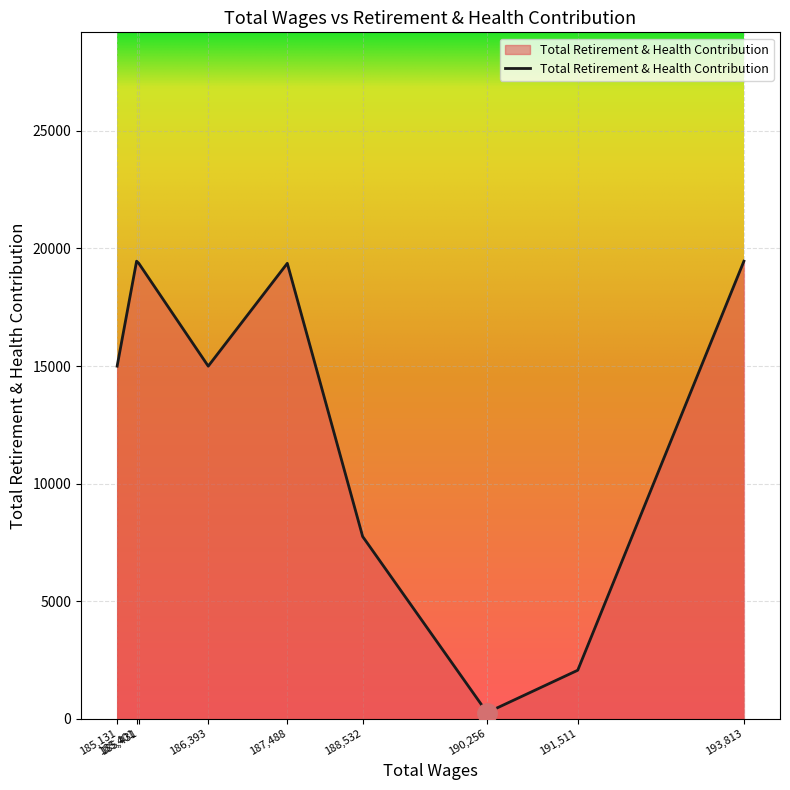

Where is the first local minimum?

186,393